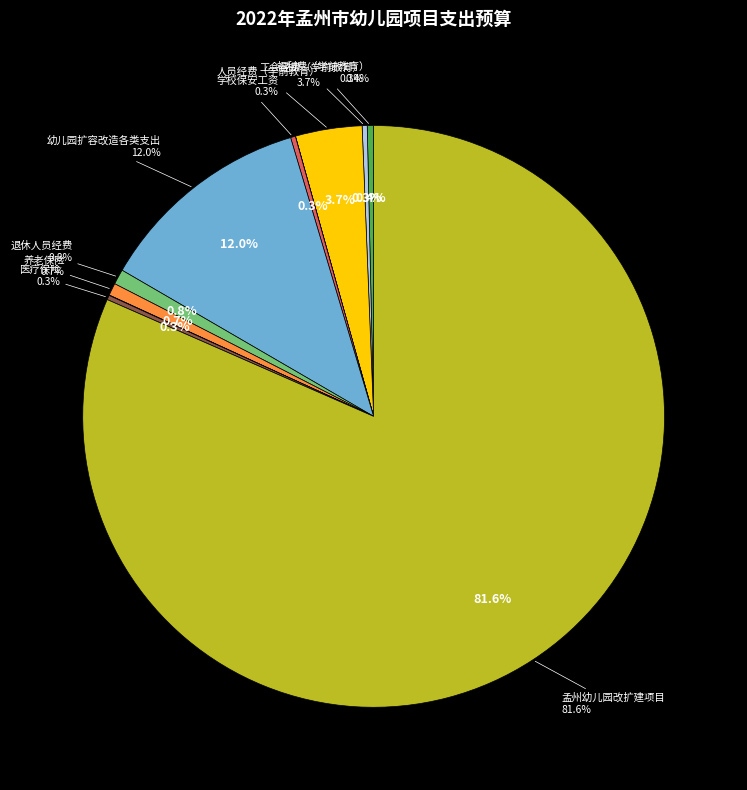

Combined, what portion of the pie is 福利费（学前教育） and 退休人员经费?

1.2%